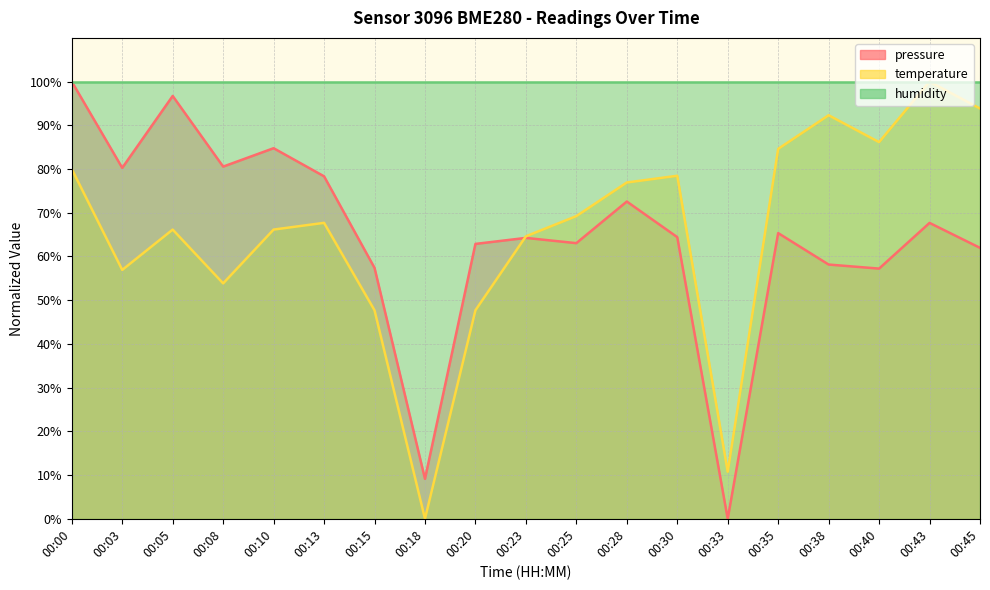

What is the difference between the temperature values at 00:45 and 00:20?

46.2